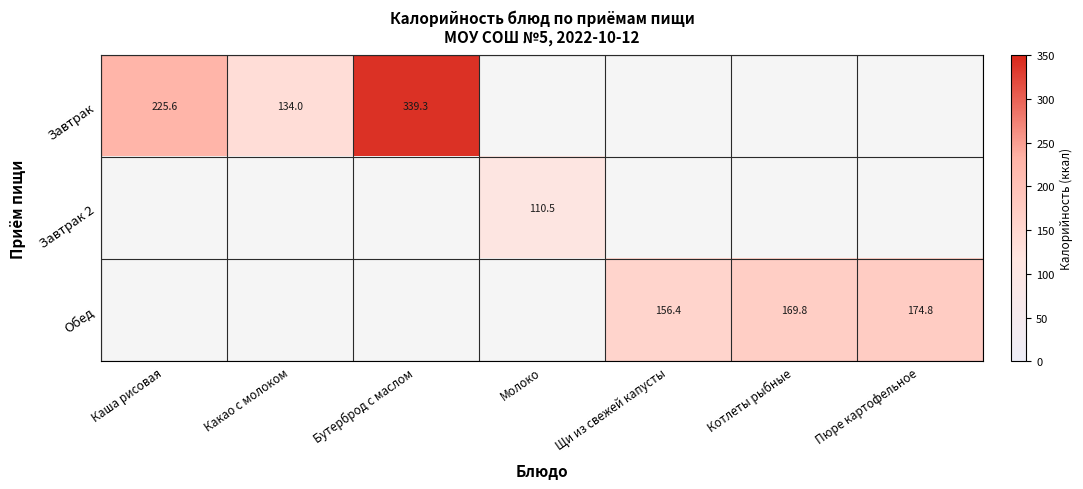

The Обед series shows 109.3 at Щи из свежей капусты. True or false?

False